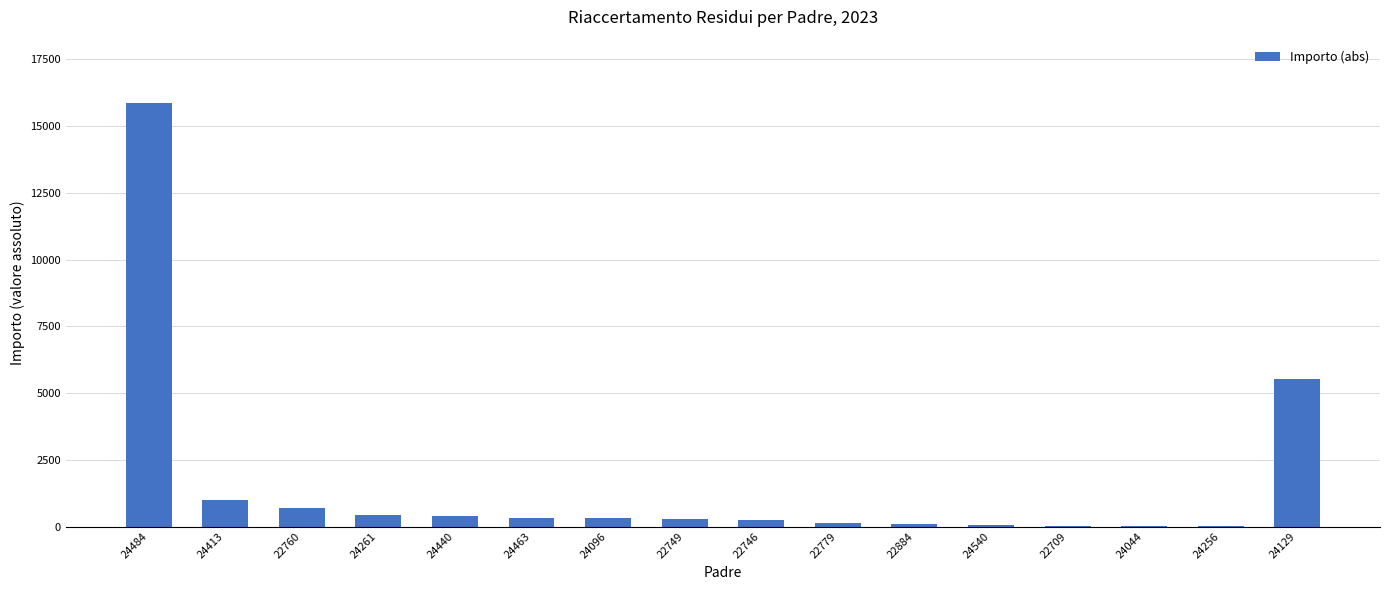

What is the sum of the values at 24256 and 22884?

106.8